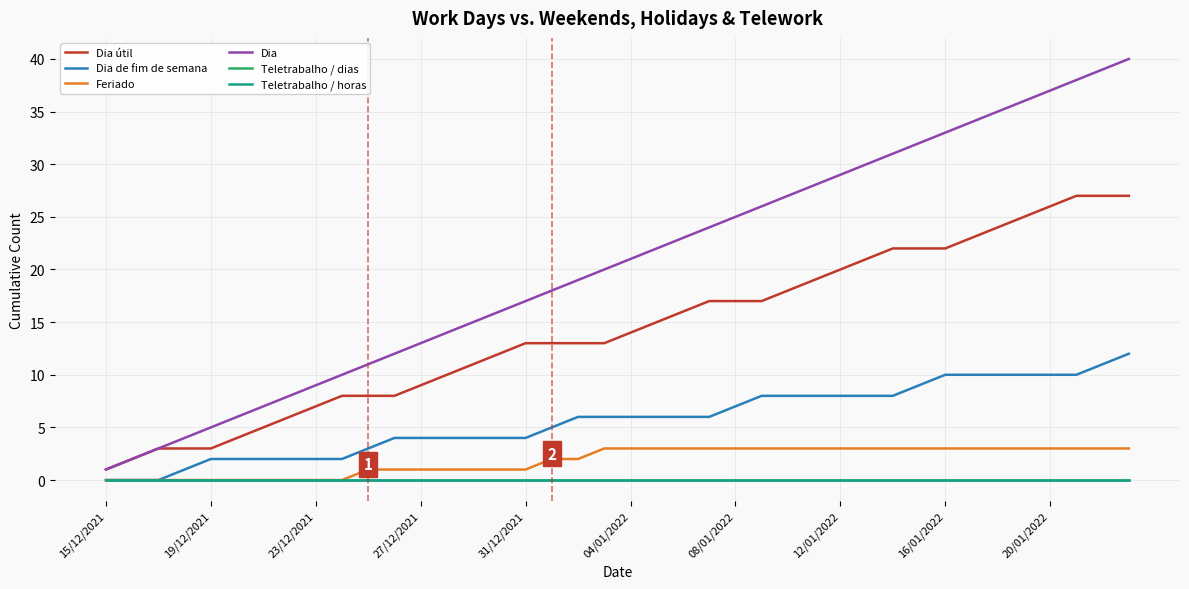

At how many categories does at least one series exceed 22?

18